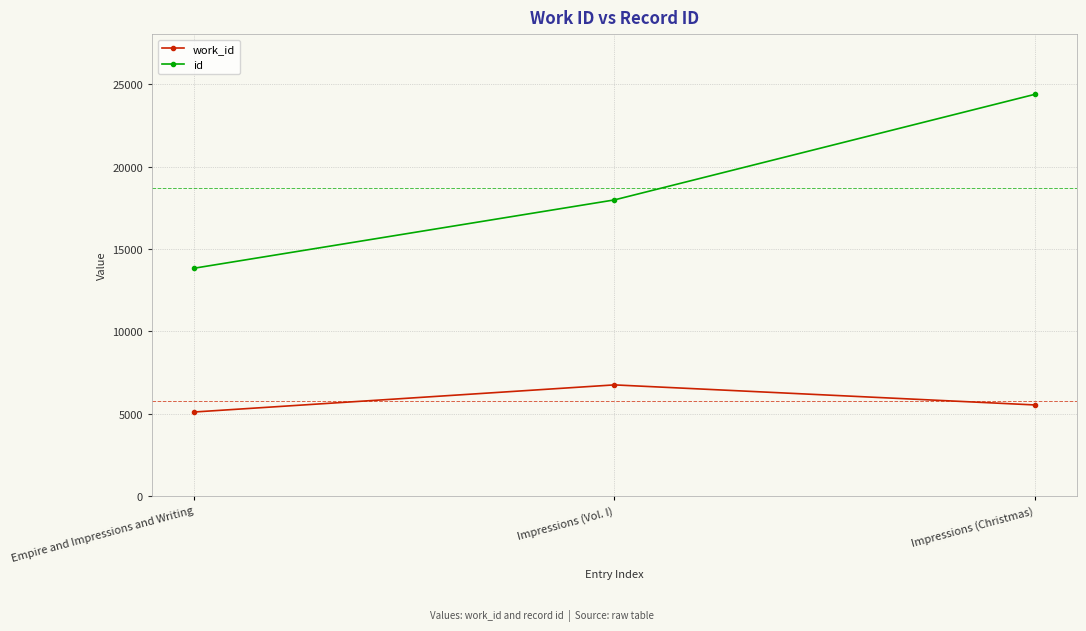

What is the spread (max minus min) of values at Impressions (Christmas)?

18850